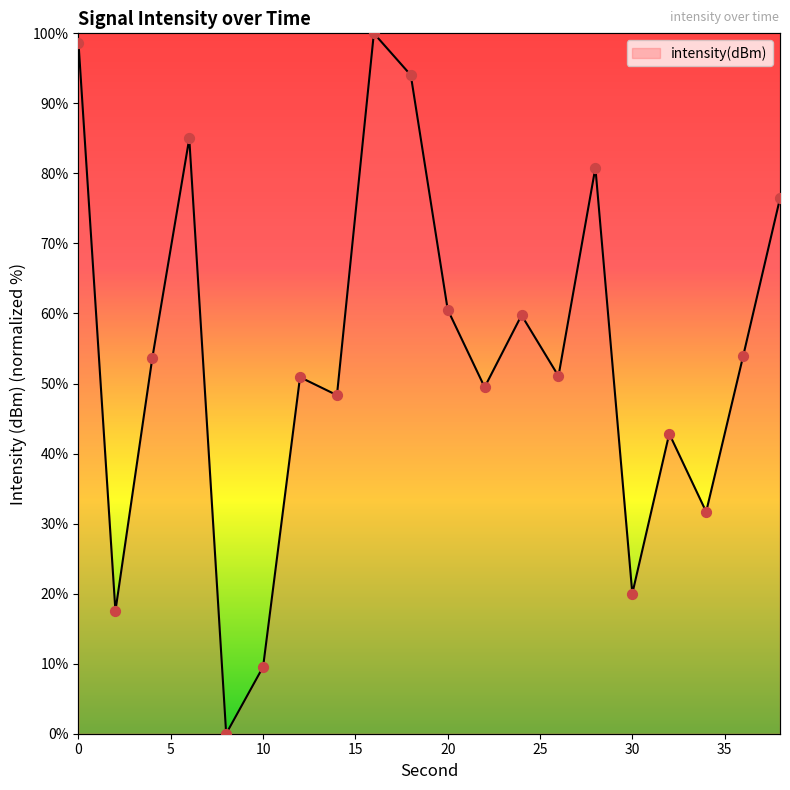

What is the change in value from 26 to 30?

-31.0